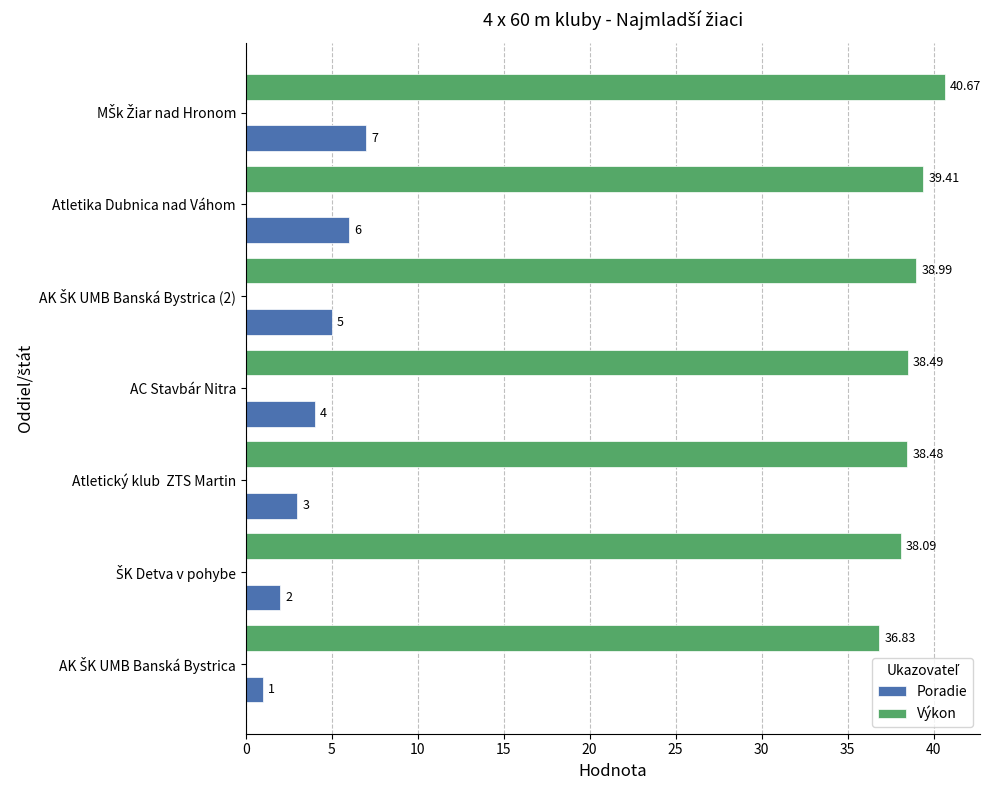

Which series has the widest spread of values?

Poradie